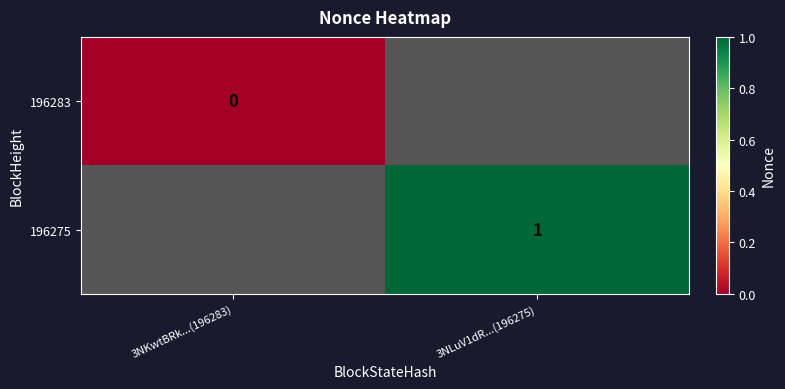

The value of 196275 at 3NLuV1dR...(196275) is 1. True or false?

True